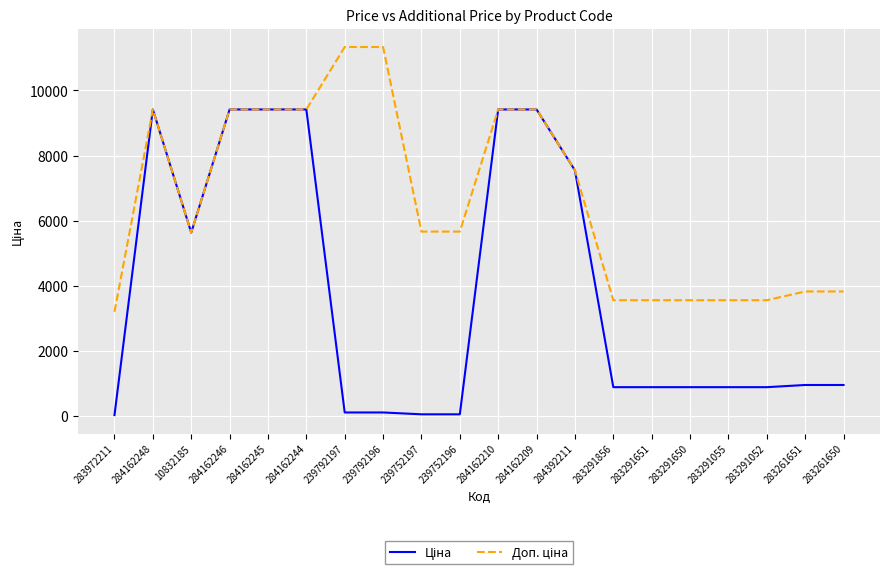

What is the greatest value displayed?

11334.0